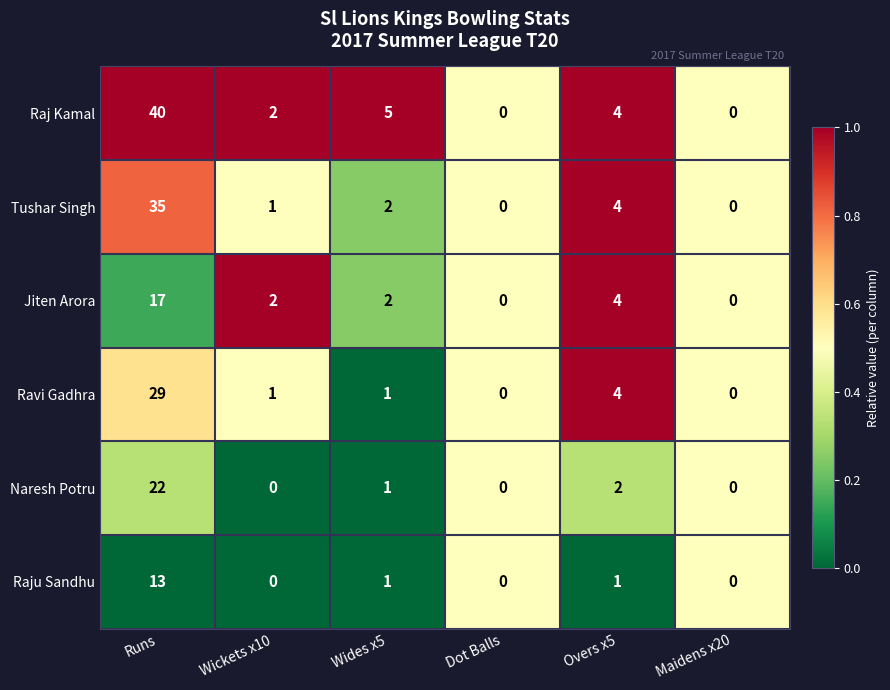

At which category is the sum across all series the highest?

Runs